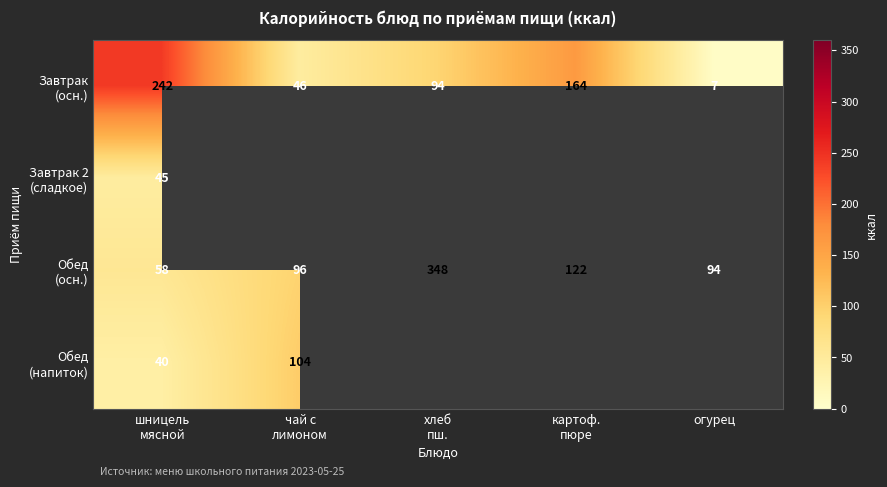

Is the value of Завтрак (осн.) at хлеб пш. greater than the value of Обед (напиток) at огурец?

No